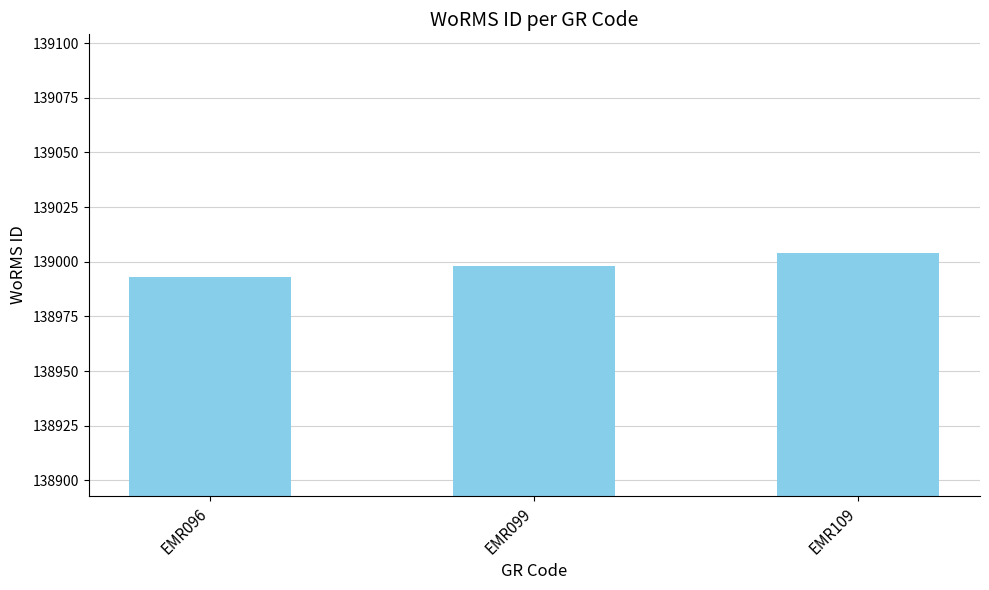

List the labels in order of value, largest first.

EMR109, EMR099, EMR096